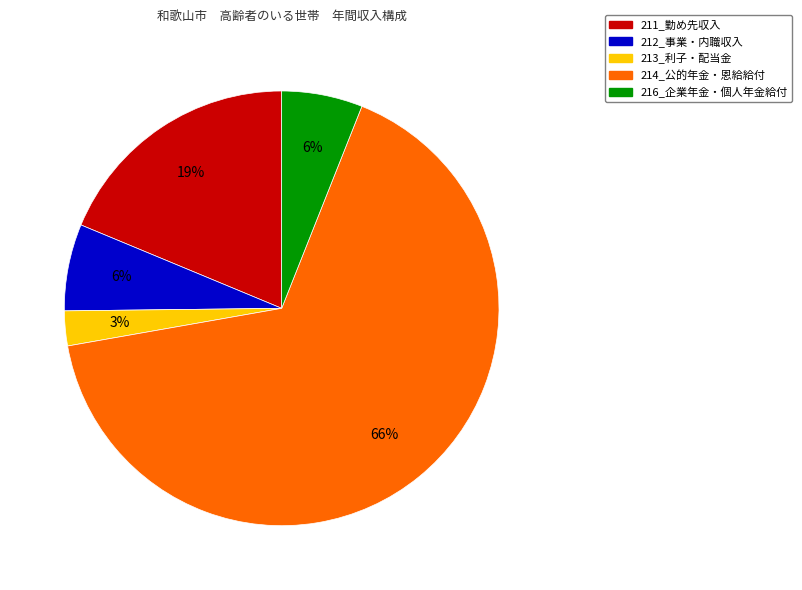

To the nearest percent, what is the difference between the 212_事業・内職収入 and 214_公的年金・恩給給付 slice percentages?

60%